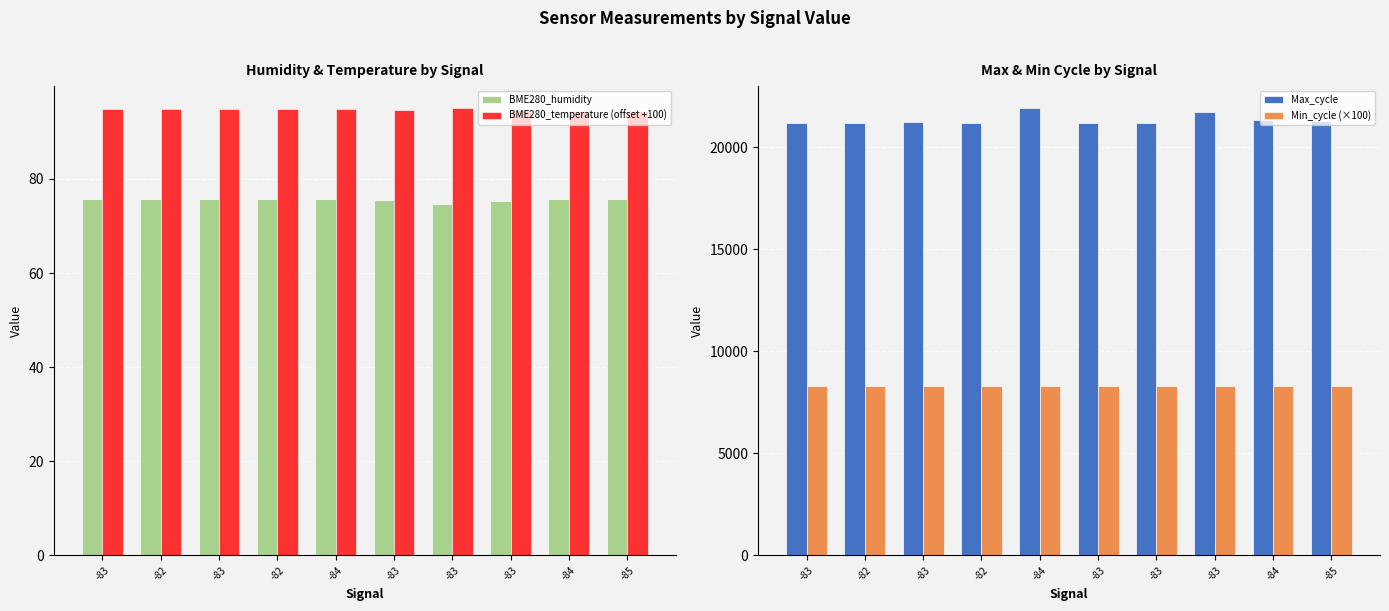

Is it true that BME280_humidity equals 75.8 at -84?

True